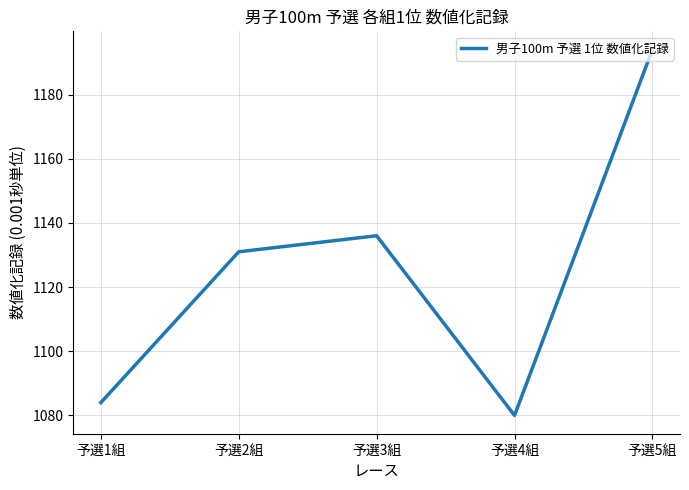

Reading right to left, transcribe all the data shown in this chart.

予選5組=1194	予選4組=1080	予選3組=1136	予選2組=1131	予選1組=1084